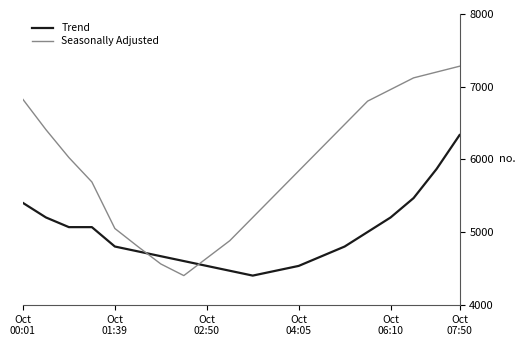

At how many categories does at least one series exceed 5739?

11